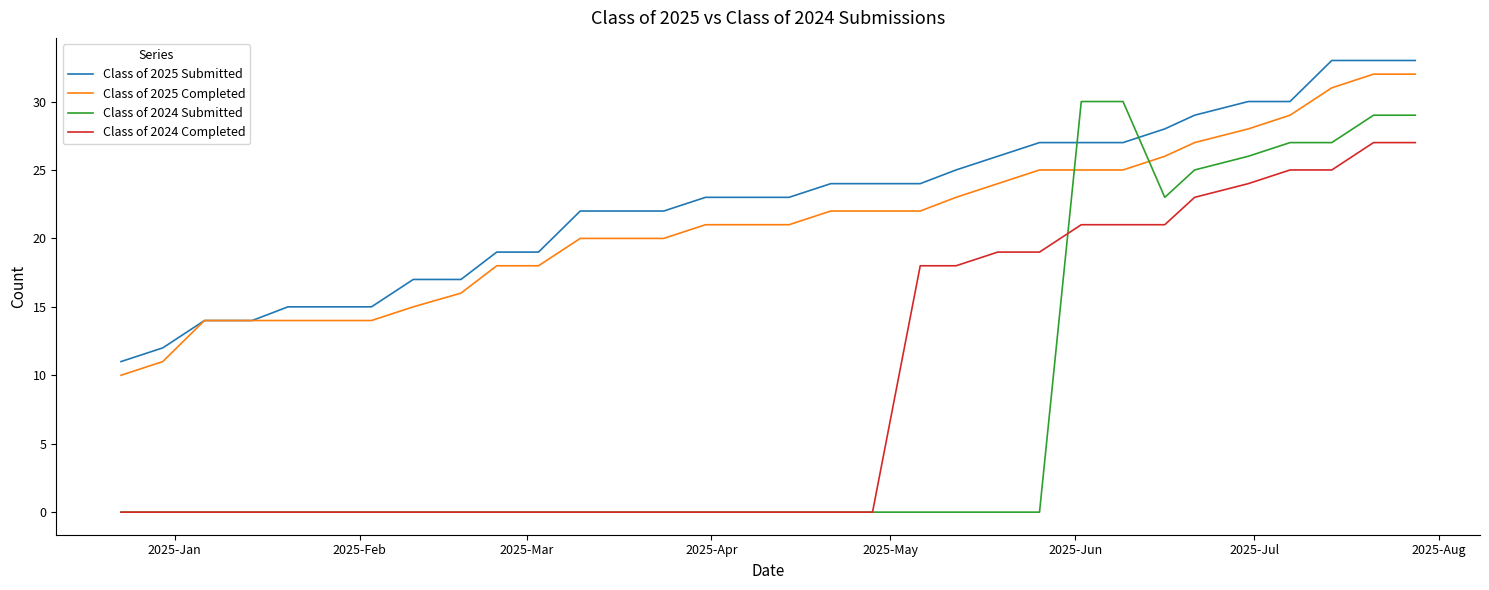

What is the greatest value displayed?

33